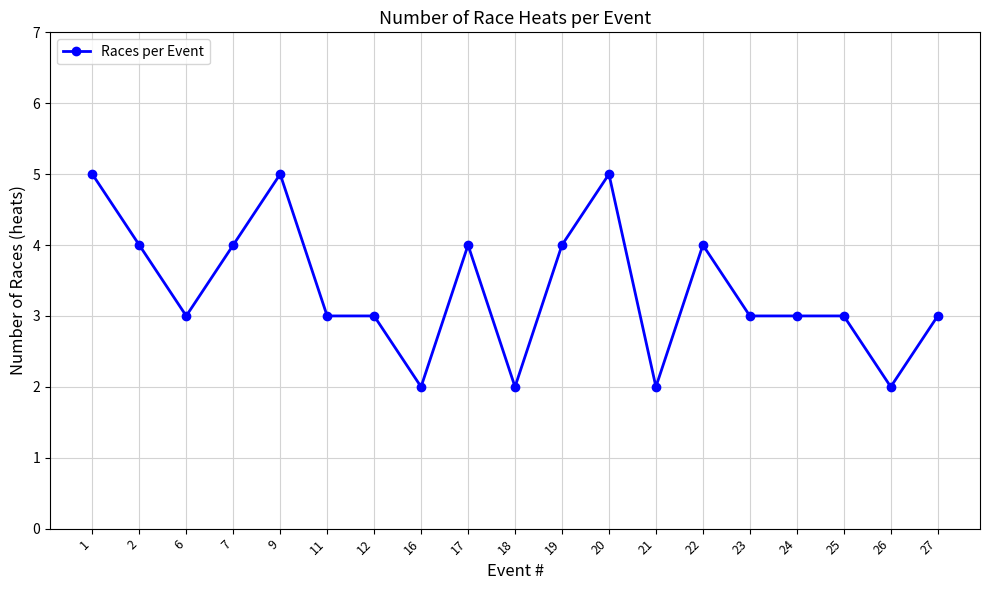

Reading left to right, list all the values displayed in this chart.

5	4	3	4	5	3	3	2	4	2	4	5	2	4	3	3	3	2	3